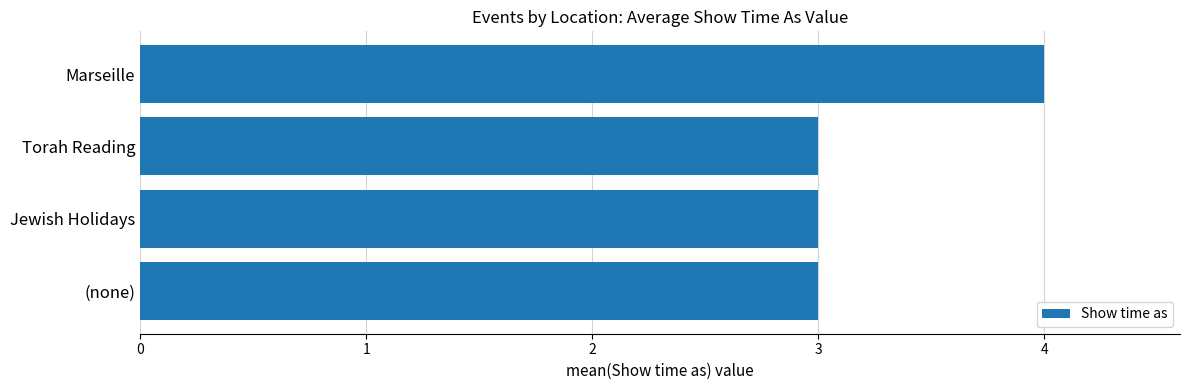

Reading top to bottom, extract all data points from this chart.

Marseille=4	Torah Reading=3	Jewish Holidays=3	(none)=3